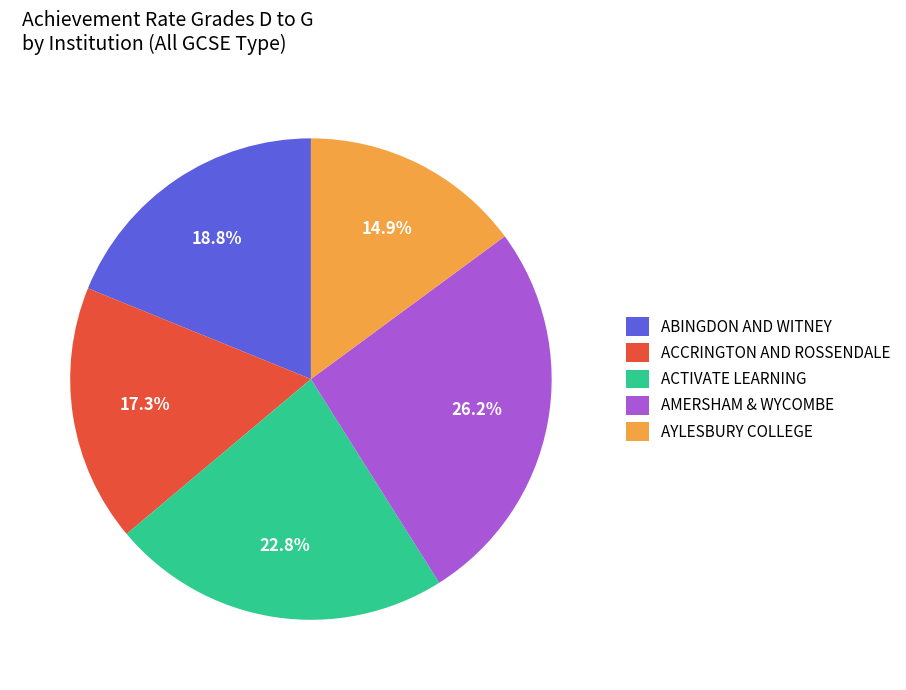

Does any single category account for the majority?

No